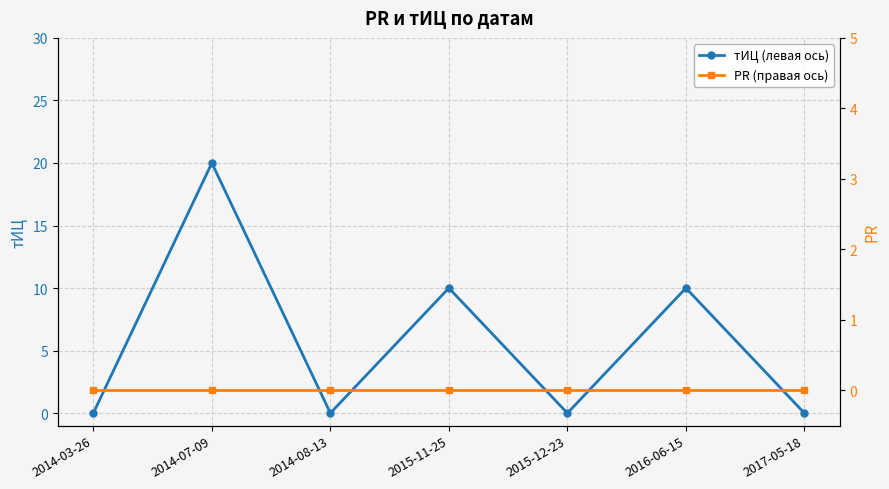

What are all the series names shown in the legend?

тИЦ (левая ось), PR (правая ось)